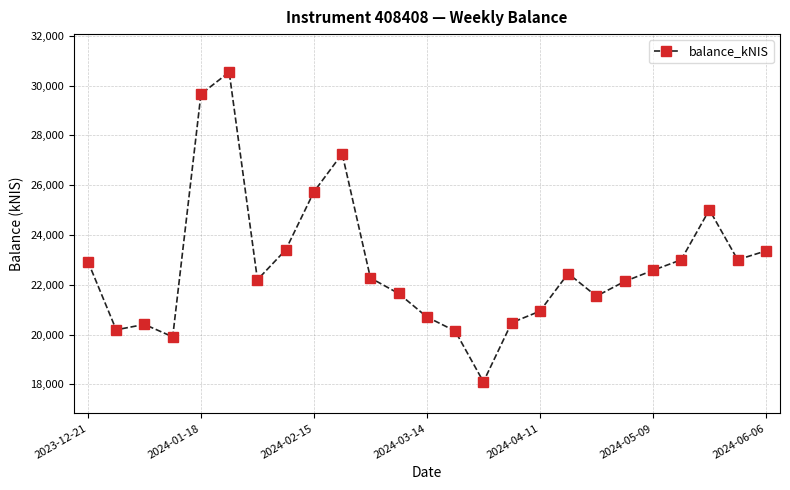

What is the minimum value shown in the chart?

18101.0